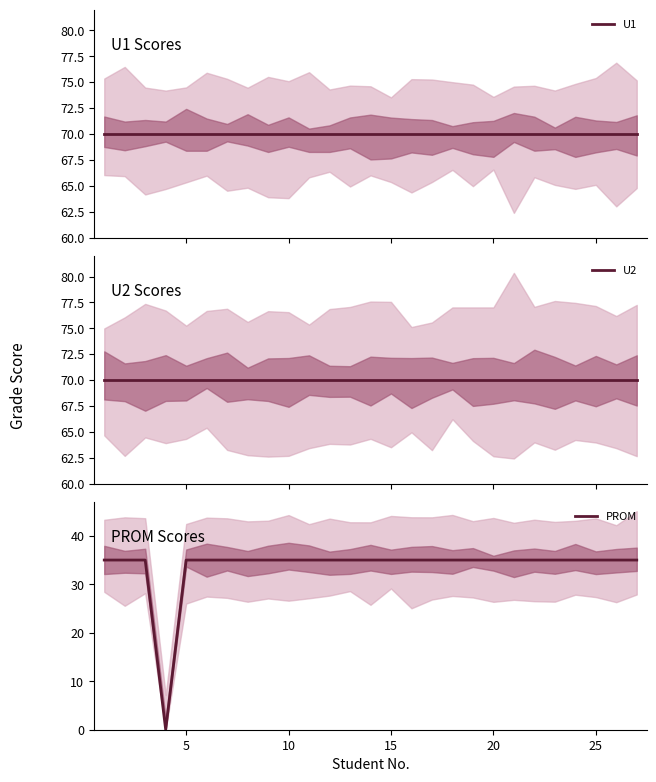

The PROM series shows 62 at 20. True or false?

False